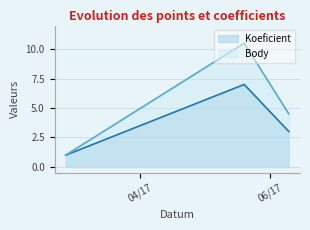

At which label does Body reach its peak?

2017-05-20